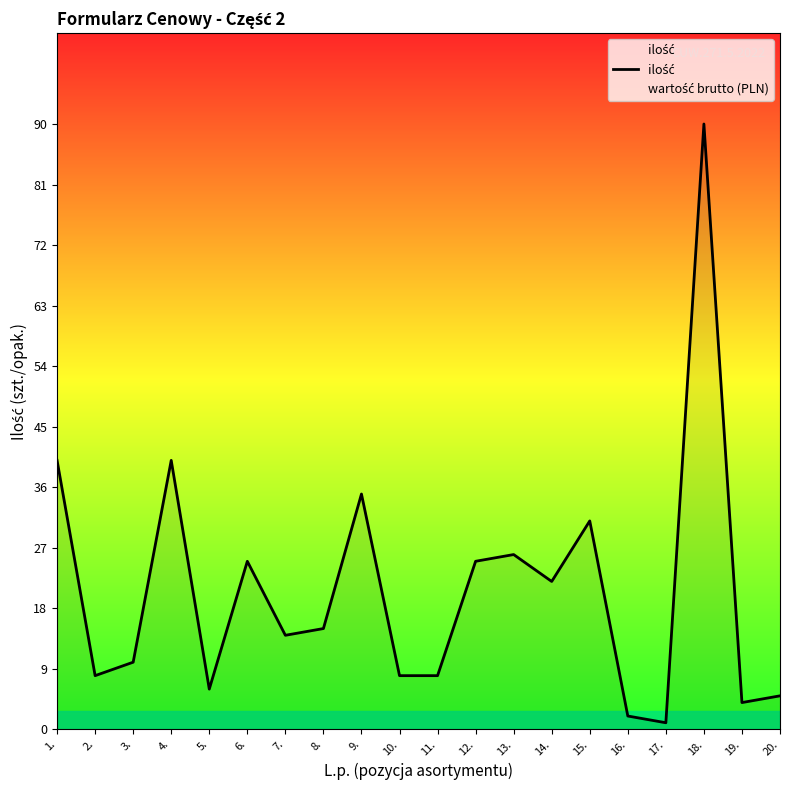

Where does the data first go above 15?

1.